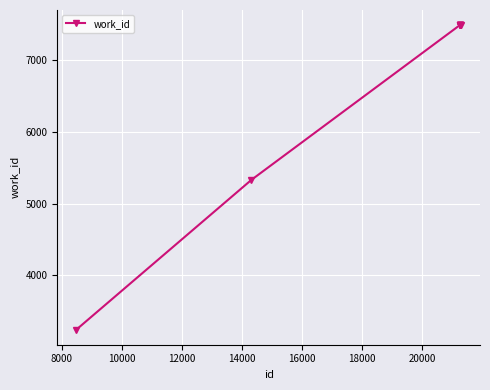

What is the value of the 9th point from the left?

7492